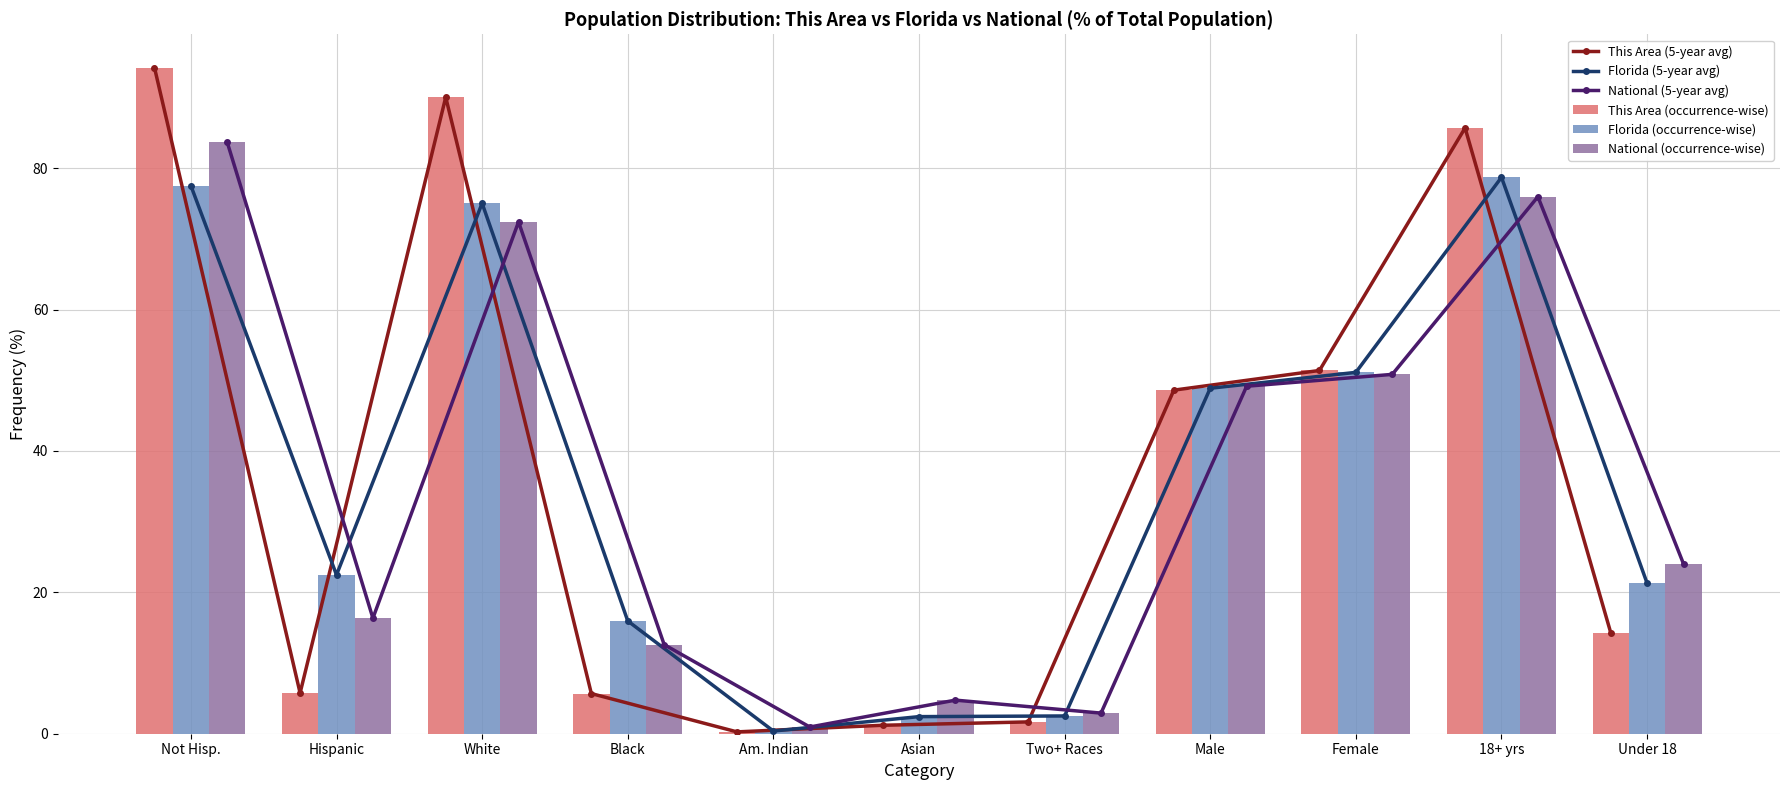

Is the value of This Area (occurrence-wise) at Not Hisp. greater than the value of National (5-year avg) at Male?

Yes